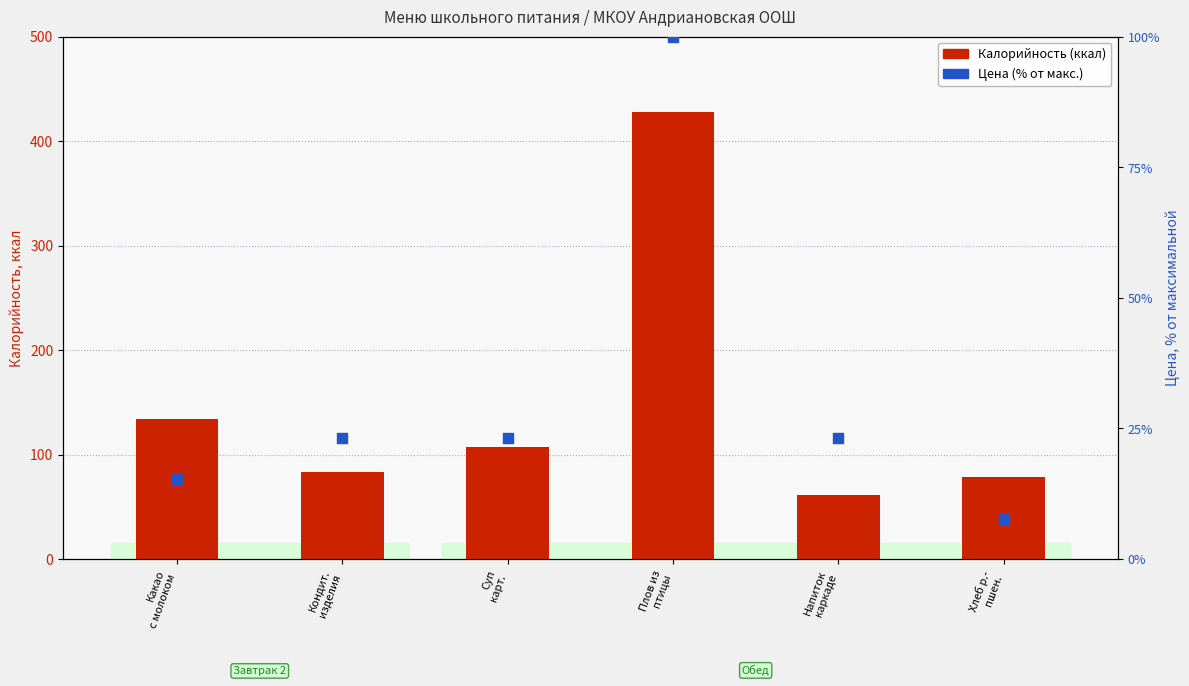

Which series has the largest total across all categories?

Калорийность (ккал)